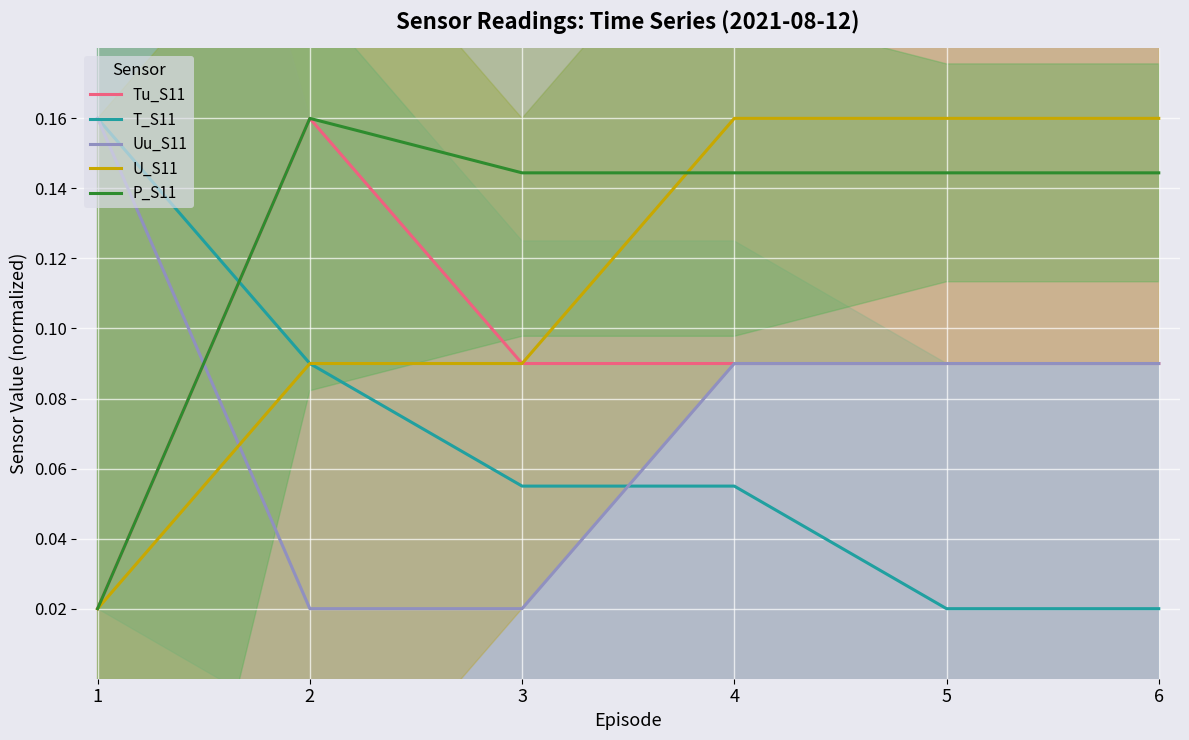

How many series are shown in this chart?

5